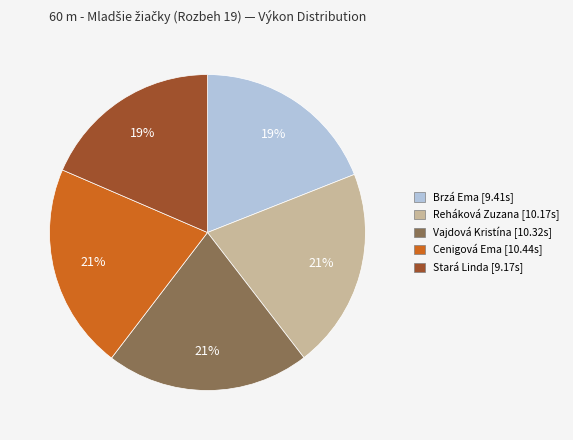

Which has a higher value, Vajdová Kristína or Brzá Ema?

Vajdová Kristína